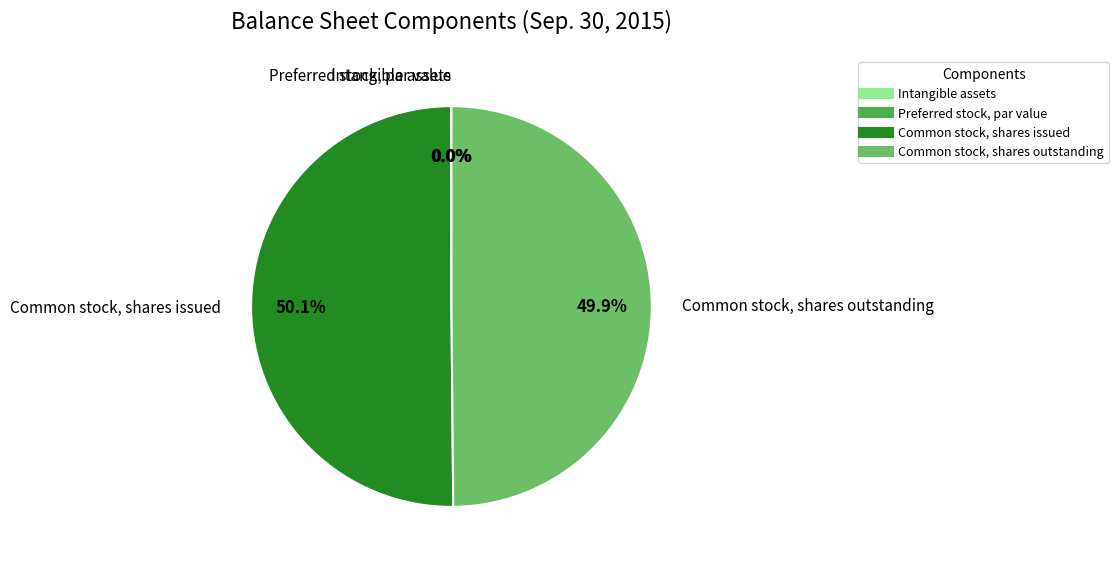

What portion of the pie excludes Common stock, shares outstanding?

50.1%